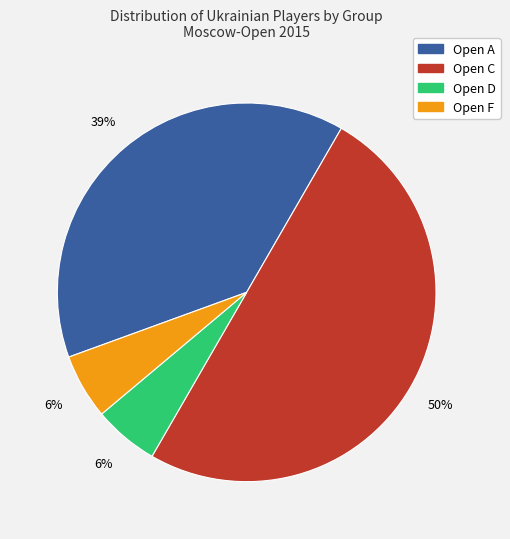

Count the number of slices in the pie.

4